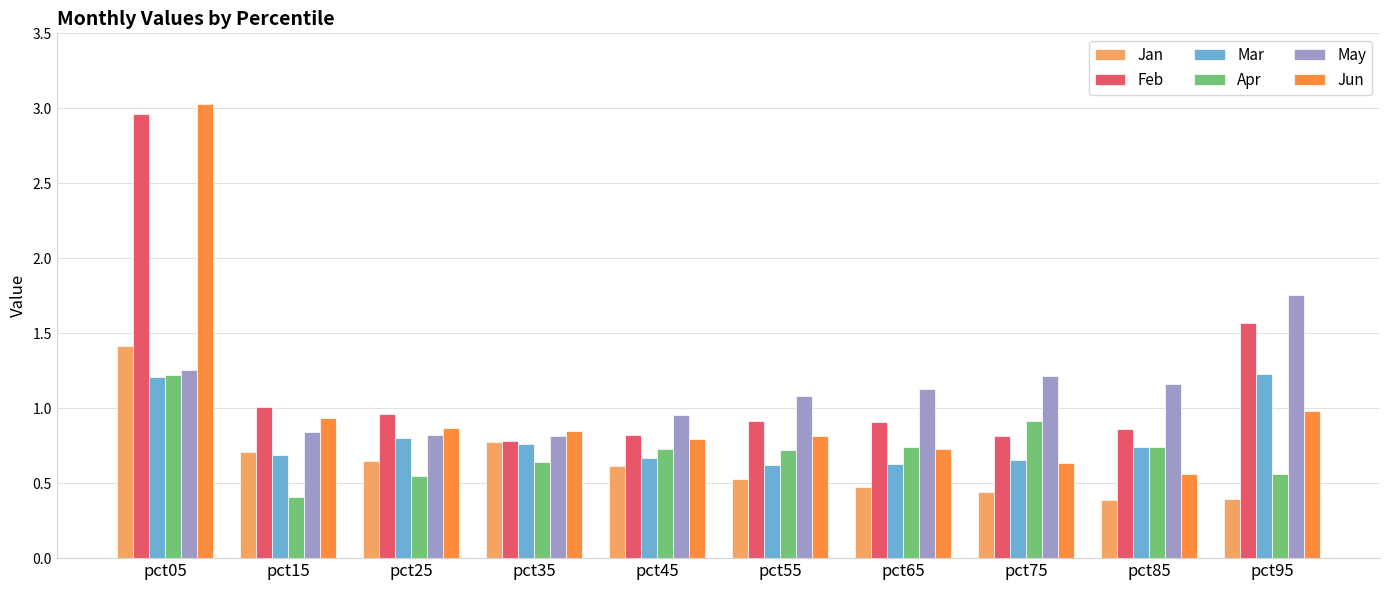

What is the difference between the maximum and minimum values in the Jun series?

2.5